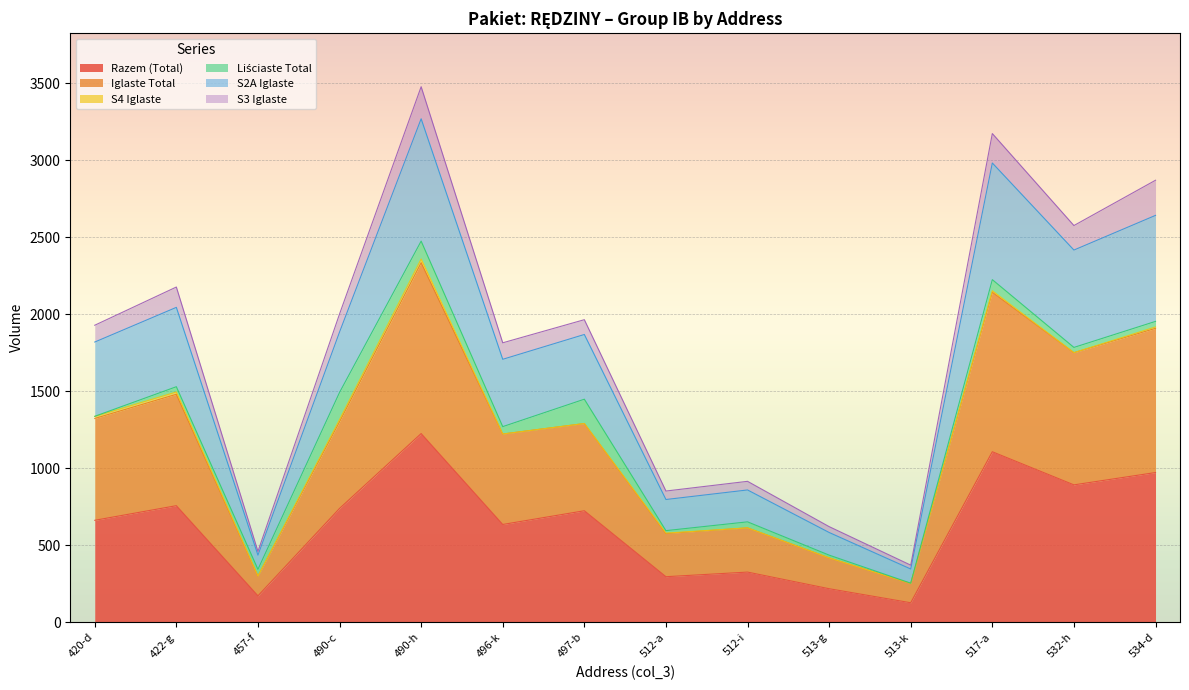

What is the maximum value for Razem (Total)?

1225